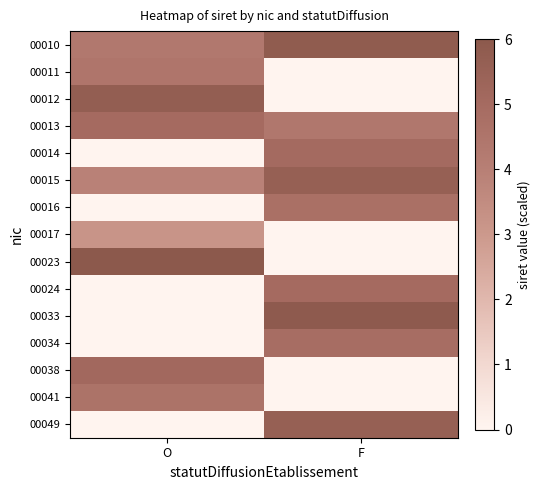

What is the total value across all series at O?

42.4